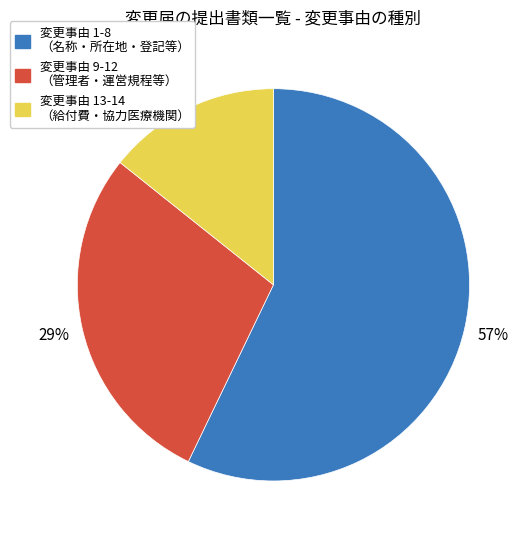

To the nearest percent, what is the average slice percentage?

33%